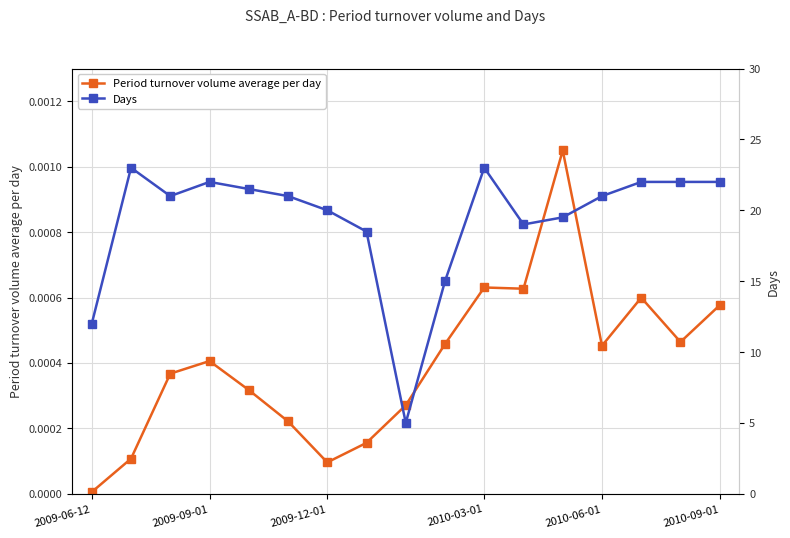

True or false: Period turnover volume average per day has more than 2 interior local peaks.

True